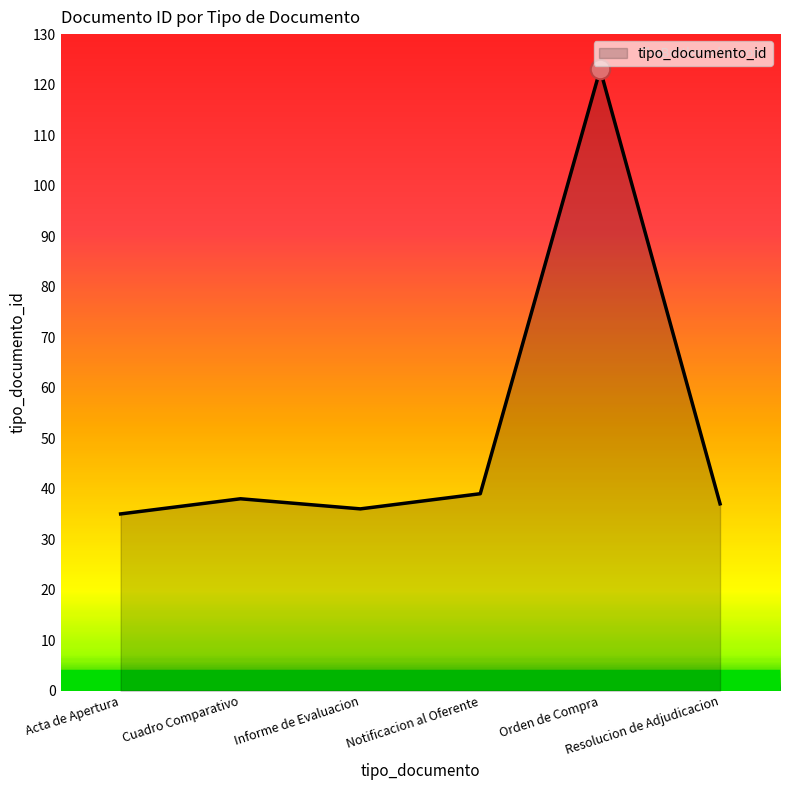

What is the difference between the maximum and second lowest values?

87